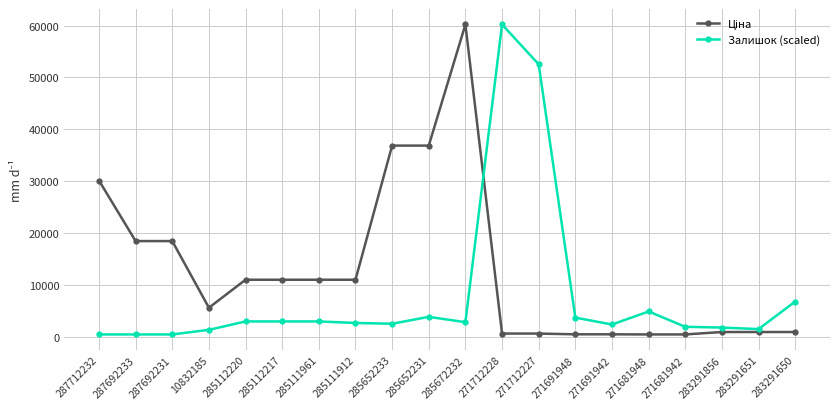

What is the total value across all series at 285111961?

13882.6